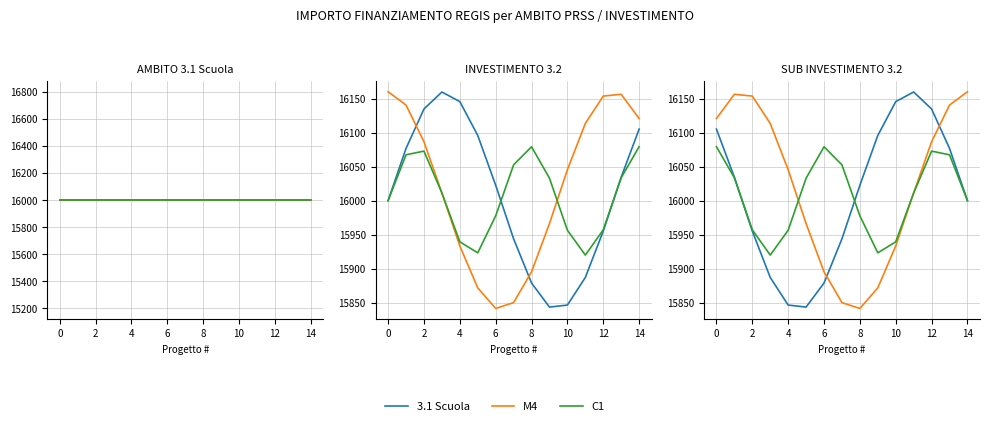

Rank the series at 10 from lowest to highest value.

3.1 Scuola, M4, C1